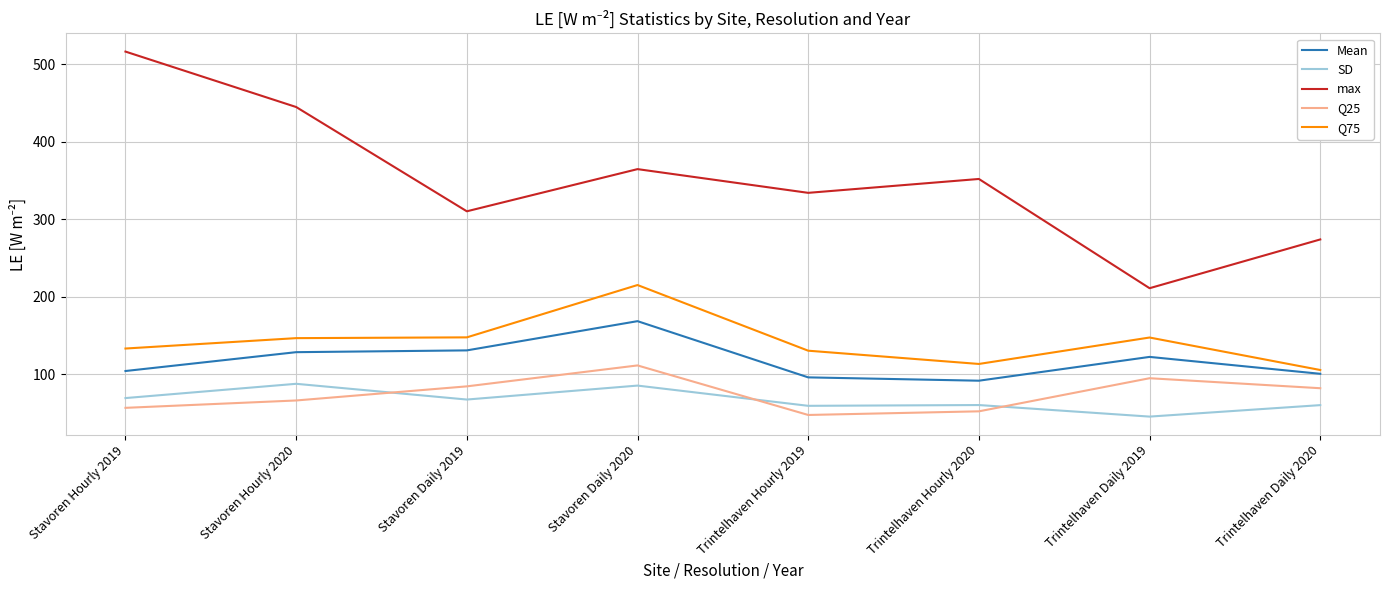

Read the Q75 value at Trintelhaven Hourly 2020.

113.2